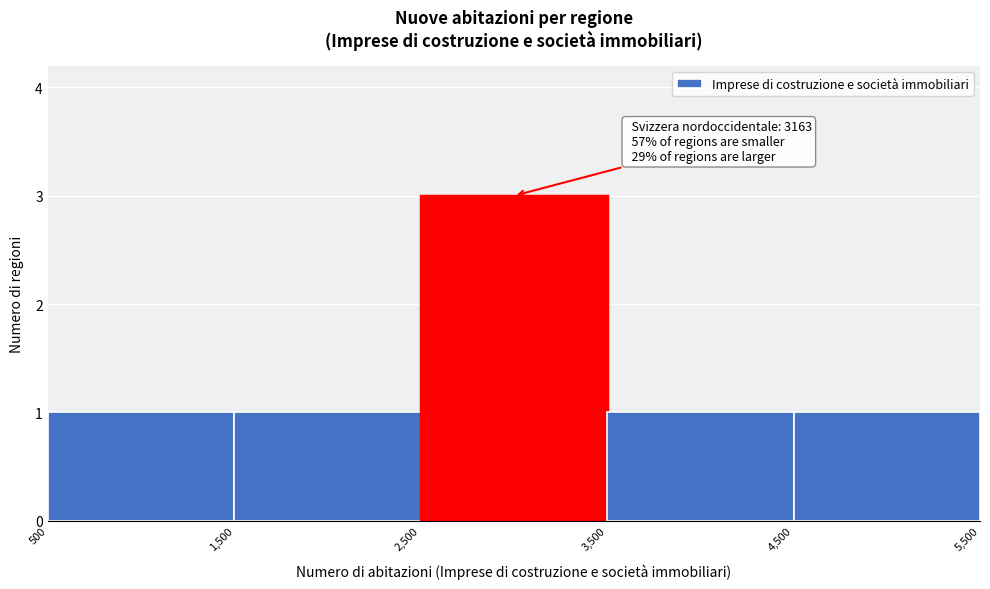

Which range on the x-axis has the tallest bar?

2,500 to 3,500